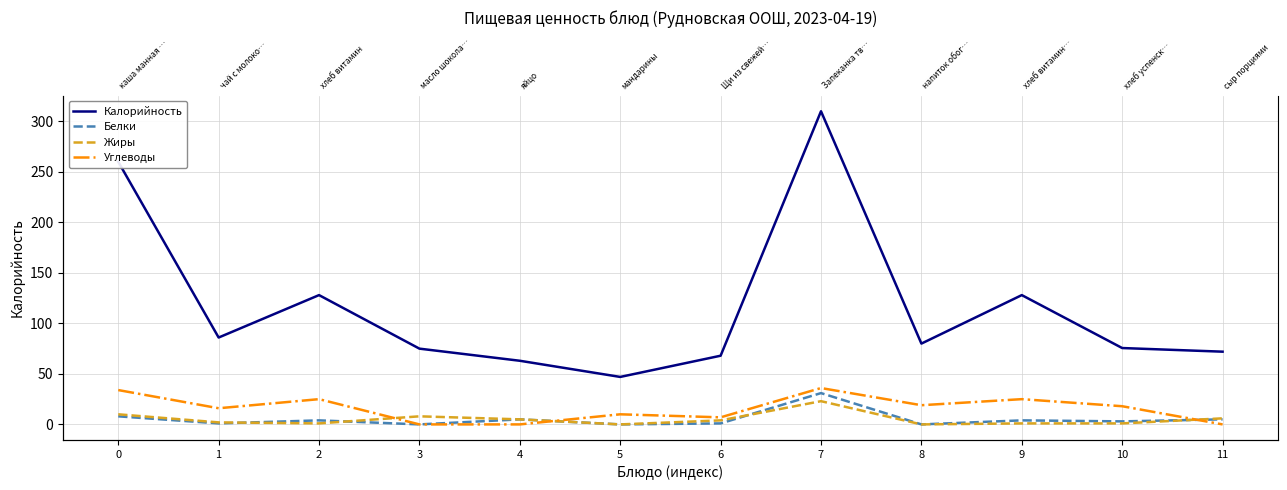

What is the difference between the Белки values at 7 and 5?

31.0